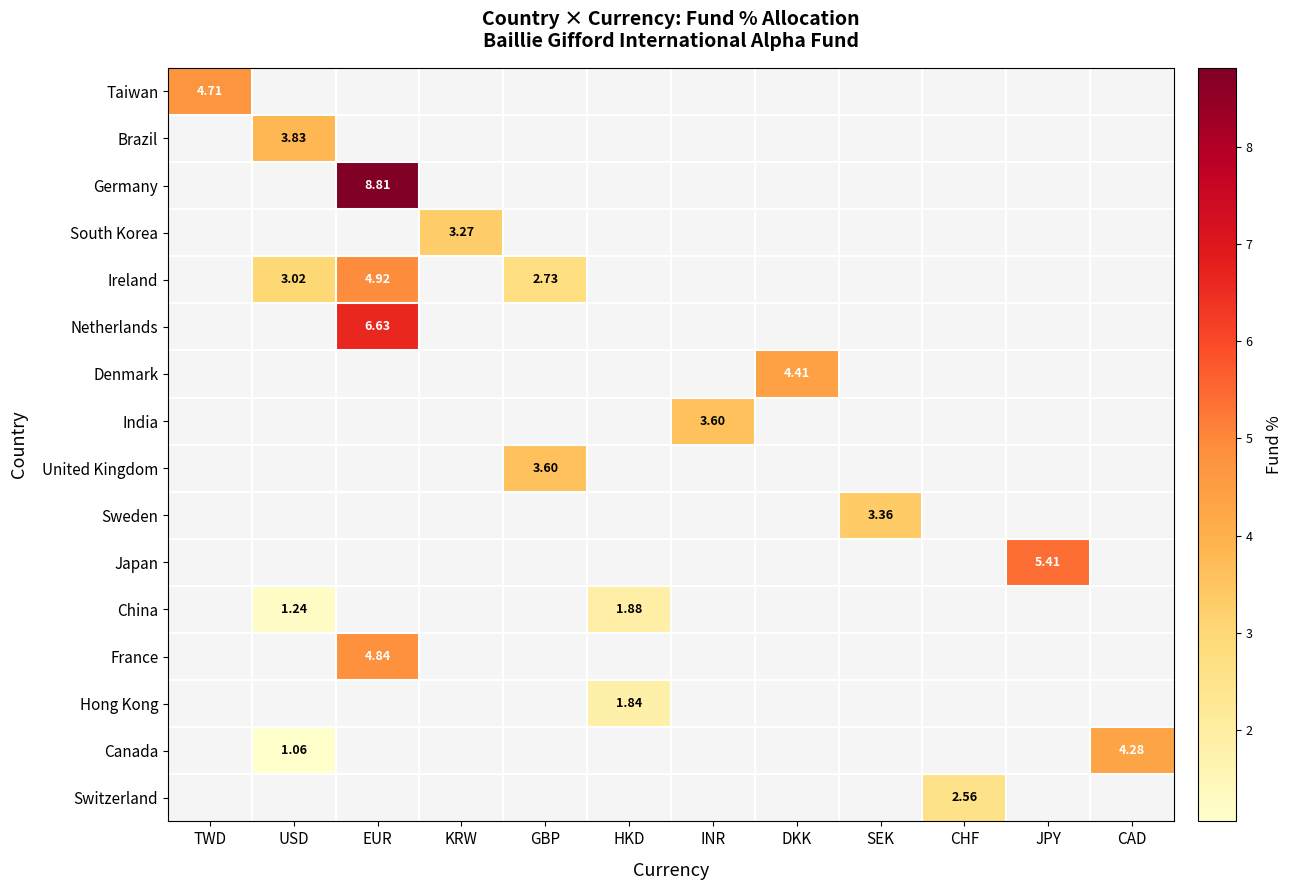

What is the greatest value displayed?

8.8